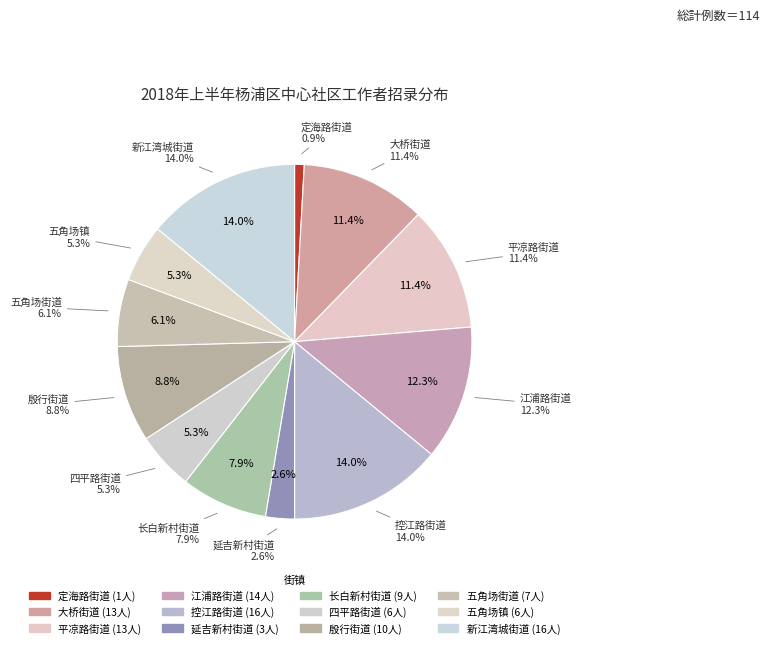

To the nearest percent, what is the difference between the 新江湾城街道 and 长白新村街道 slice percentages?

6%